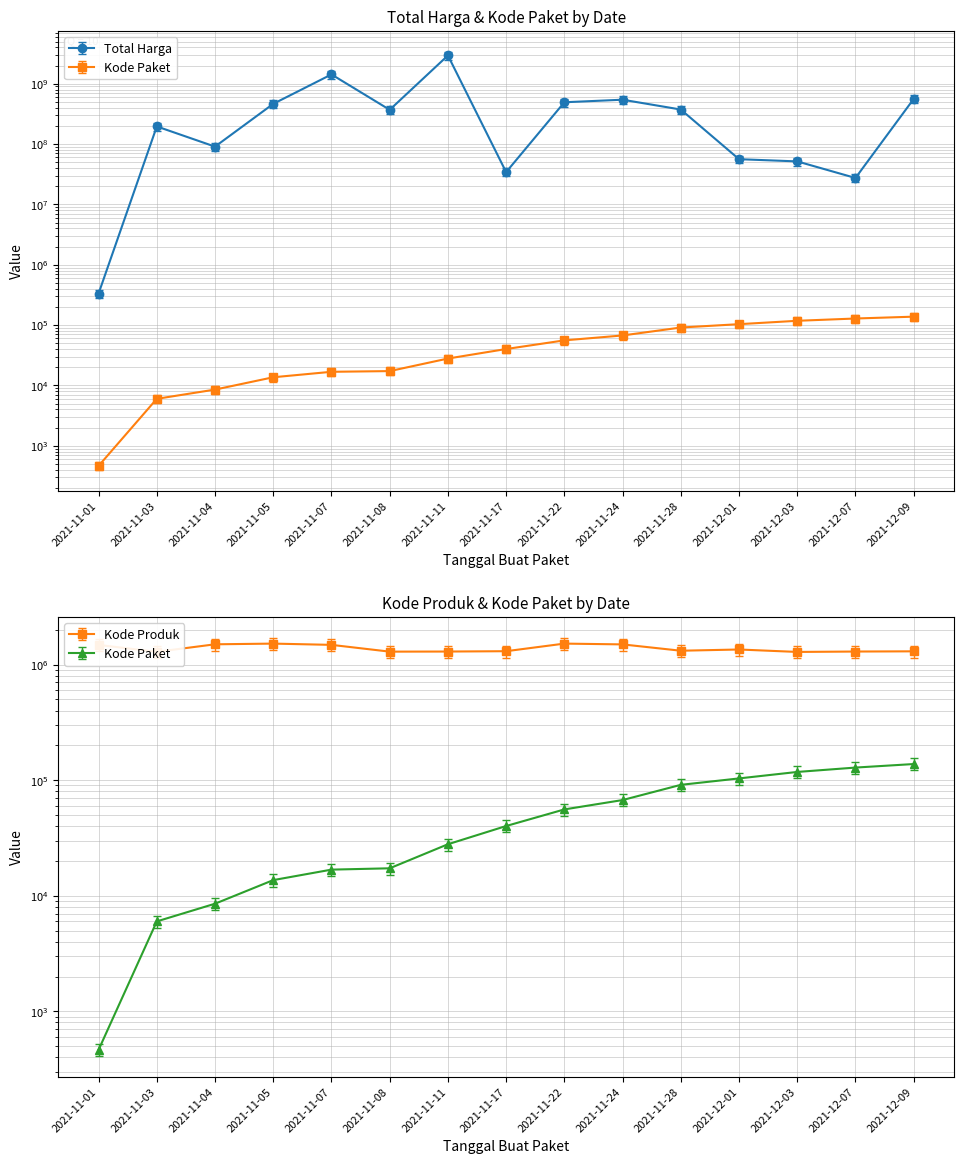

What is the value of the Kode Produk point at the 4th from the left?

1701575.7